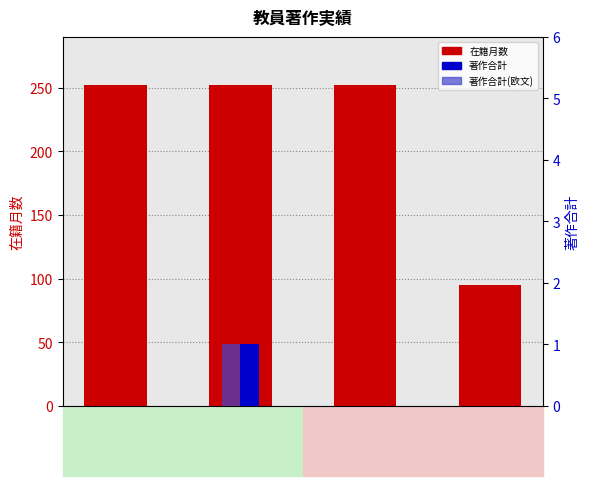

Are the bars grouped side by side (vs. stacked)?

Yes